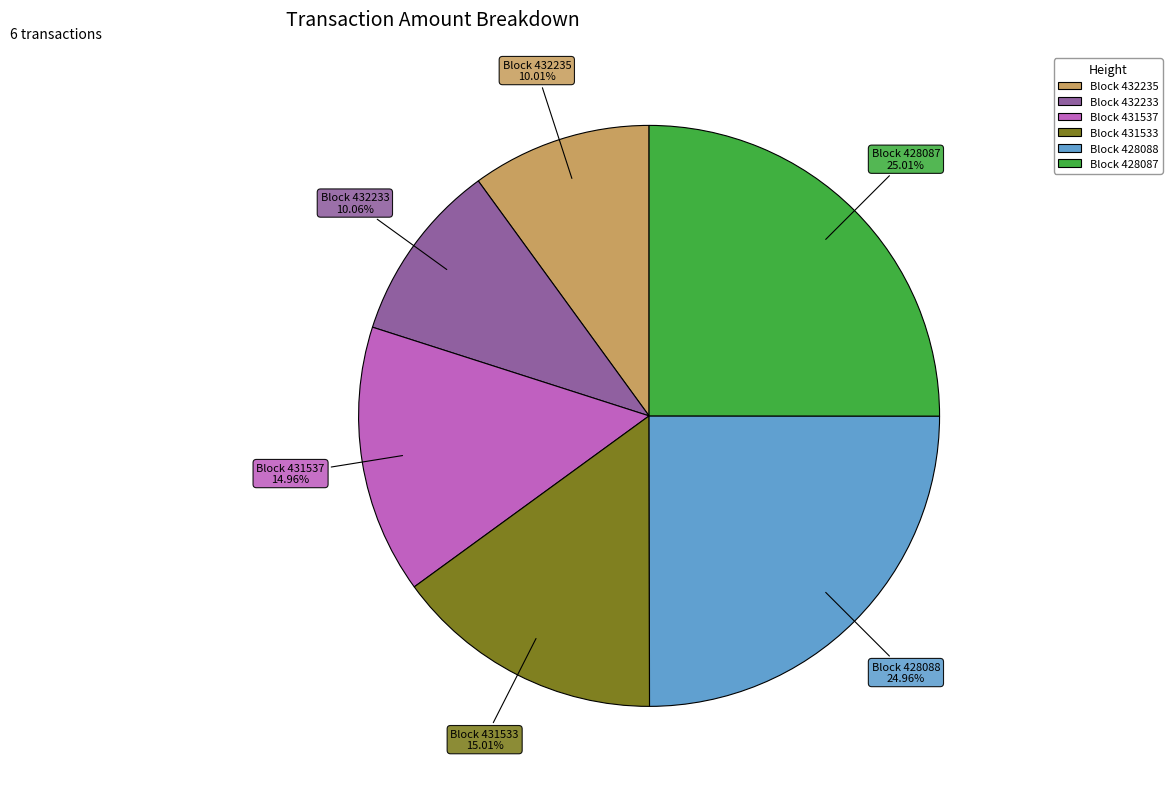

Is there any slice that represents more than half of the pie?

No